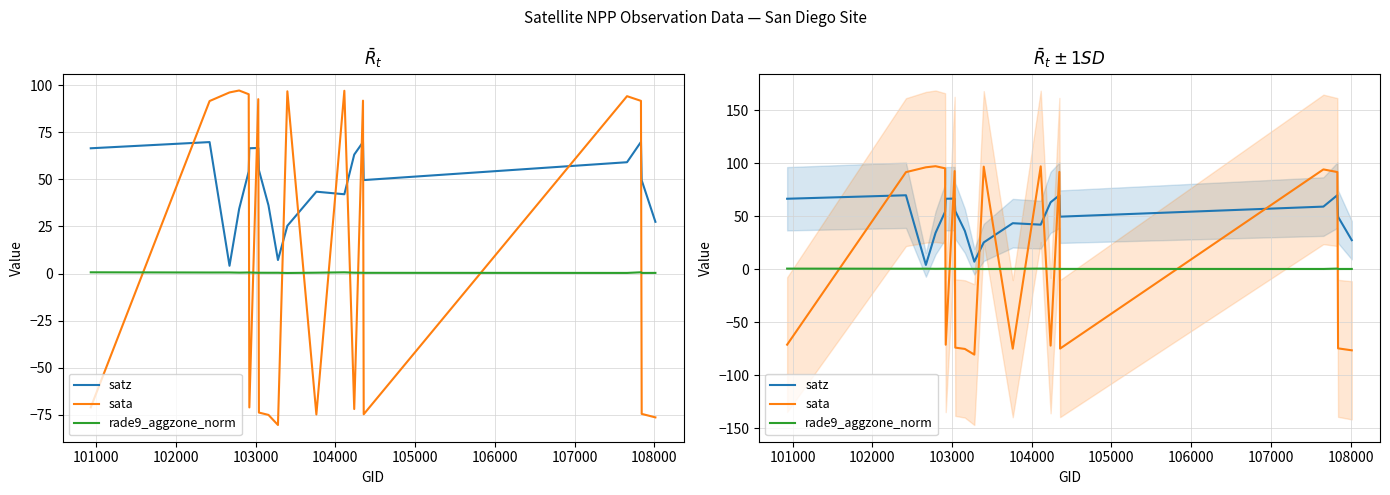

True or false: rade9_aggzone_norm has more than 0 points higher than both neighbors.

True